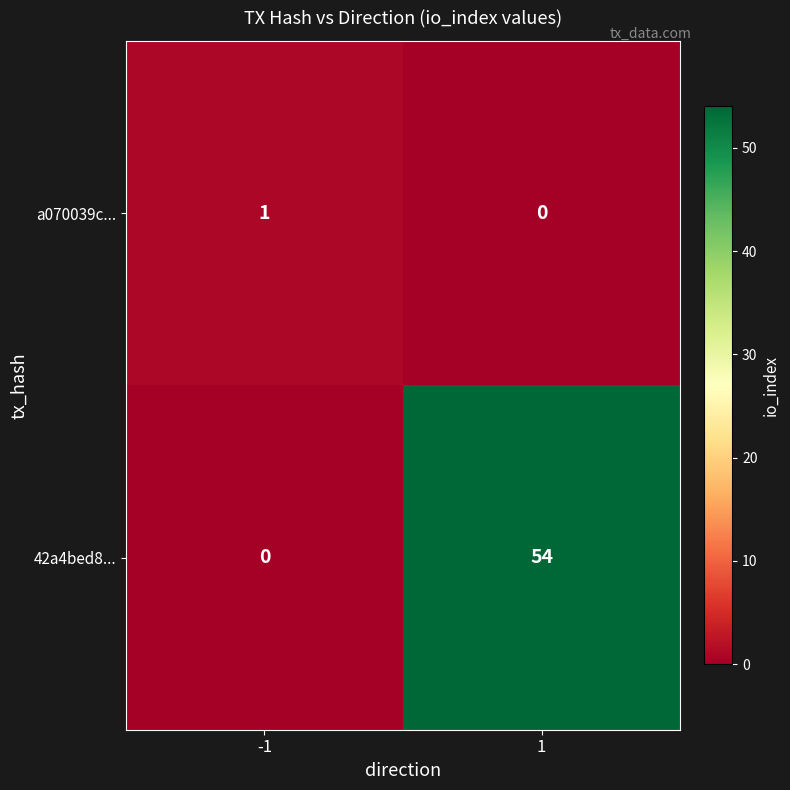

Rank the series at 1 from highest to lowest value.

42a4bed8..., a070039c...